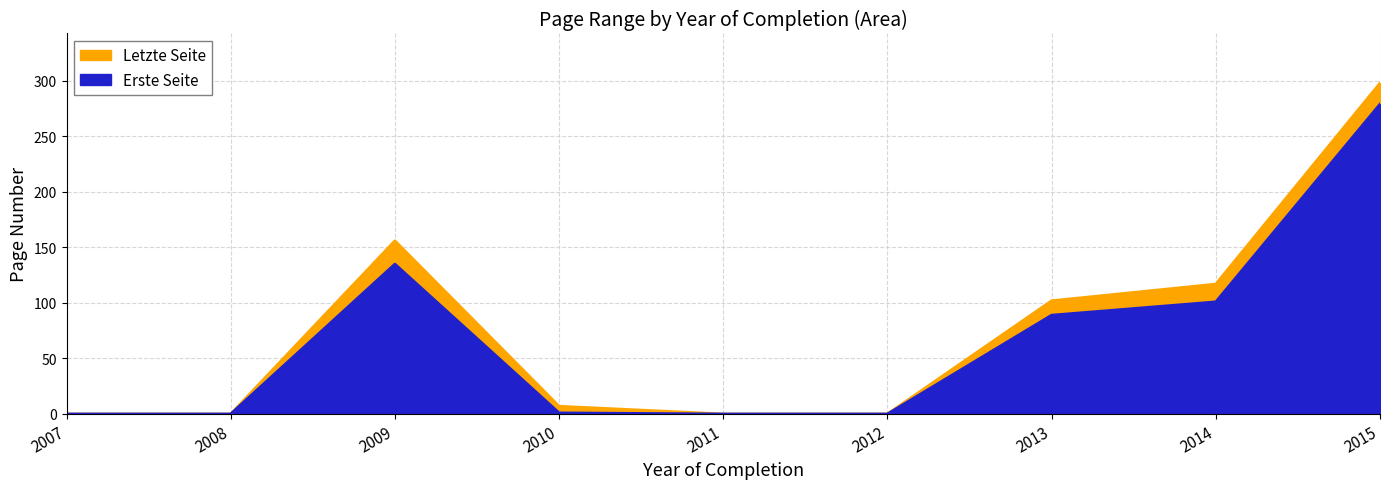

Reading left to right, extract all data points from this chart.

Erste Seite: 0	0	135	1	0	0	89	101	279
Letzte Seite: 0	0	156	7	0	0	102	117	298